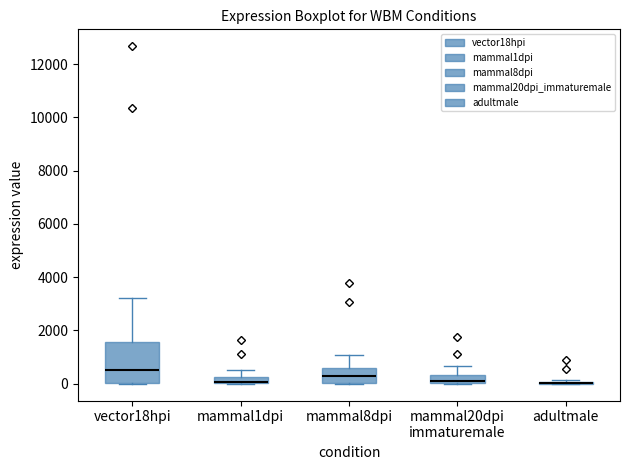

Which box is the tallest, from its lower edge to its upper edge?

vector18hpi